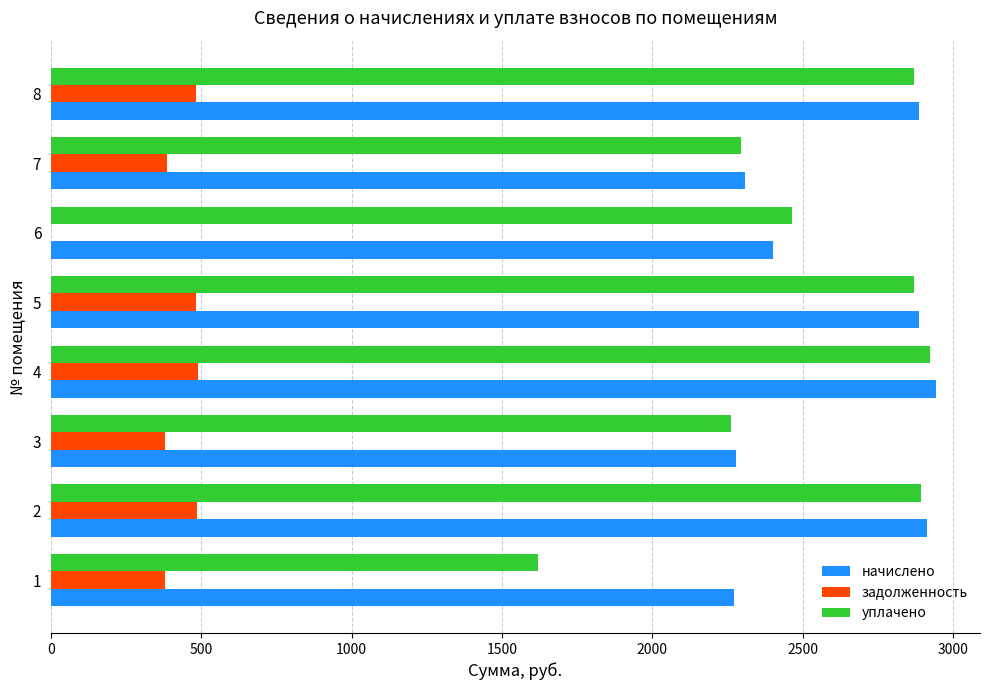

What is the sum of all начислено values?

20887.3